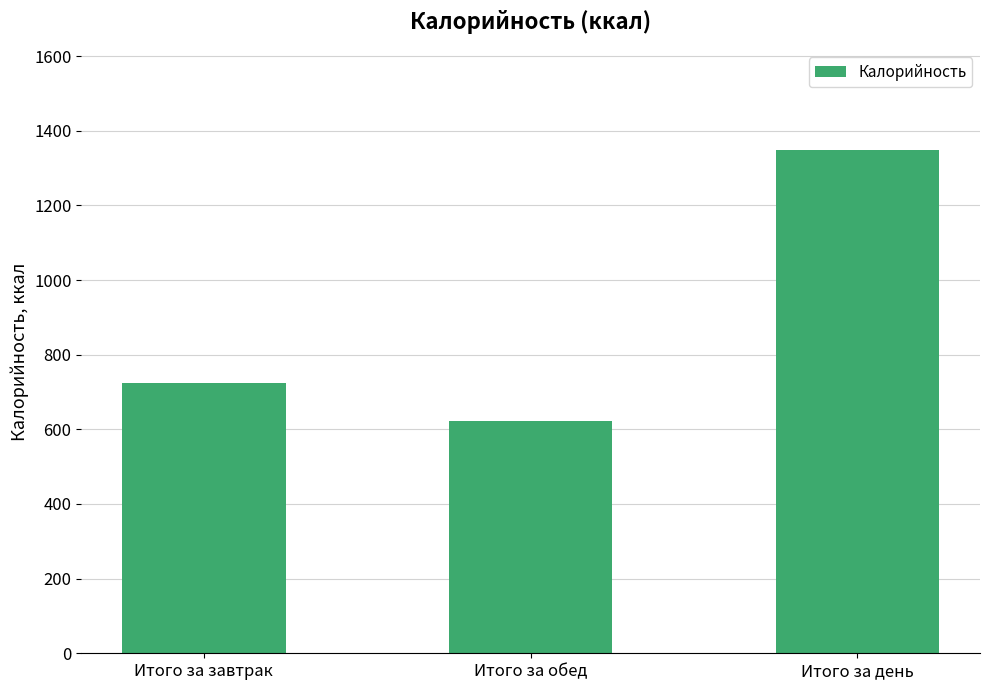

Is it true that the value at Итого за обед is 982.4?

False